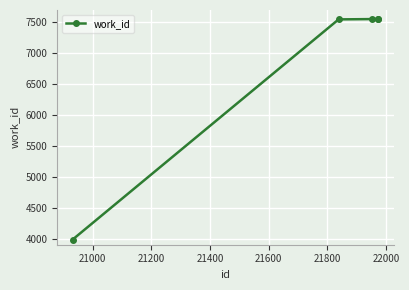

Is this an area chart (filled region under the line)?

No